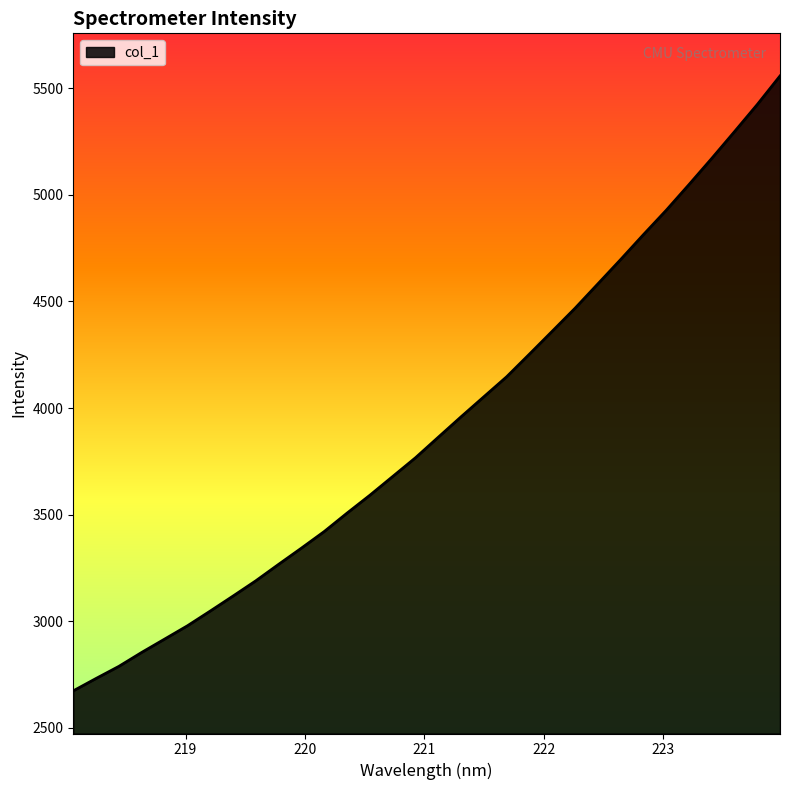

Does the chart have visible grid lines?

No